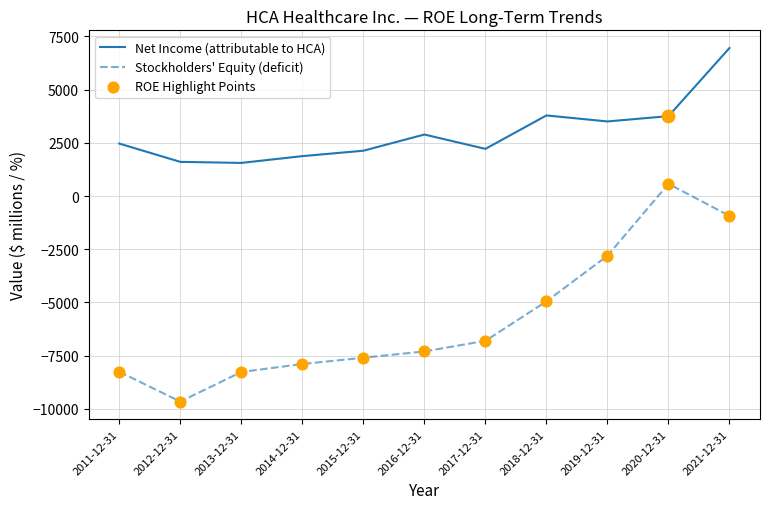

Which series has the largest total across all categories?

Net Income (attributable to HCA)